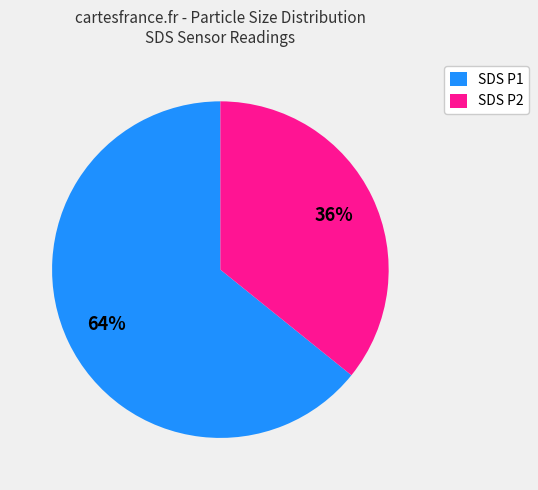

What is the smallest slice in the pie chart?

SDS P2